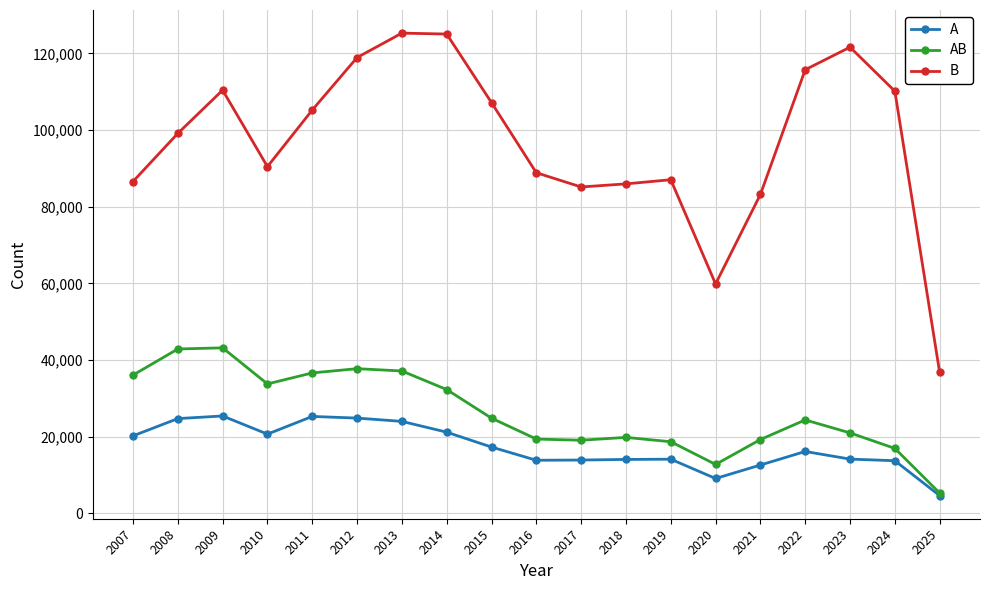

What is the sum of the A values at 2025 and 2020?

13685